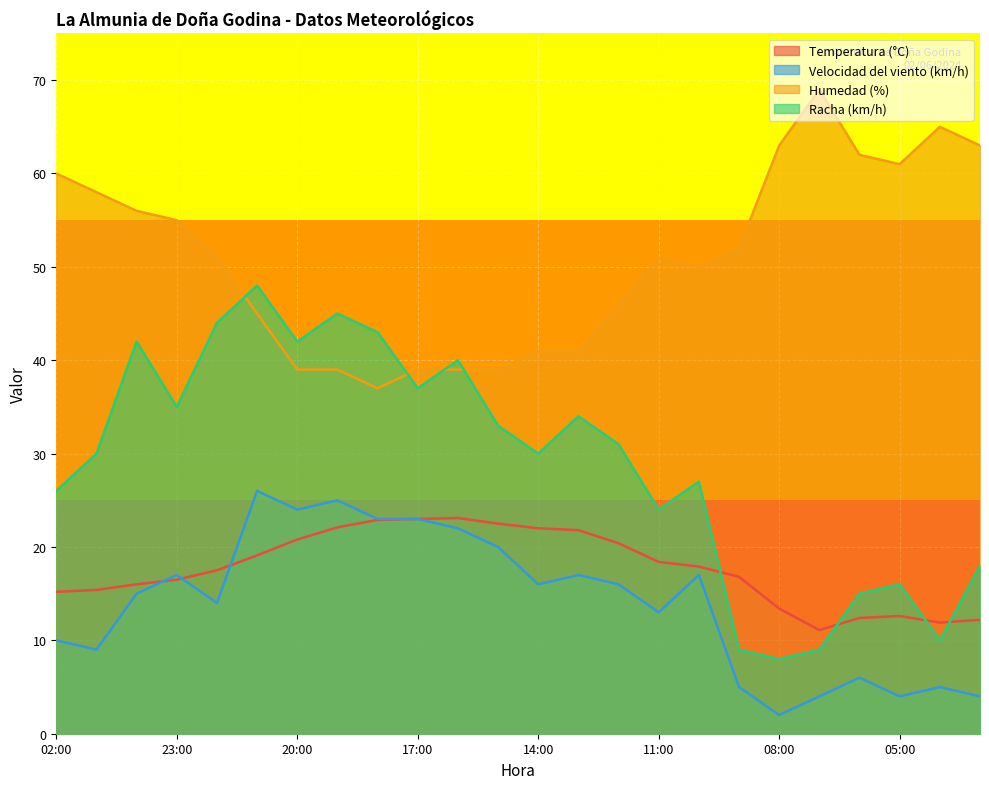

How many values in the Humedad (%) series are below 51?

11